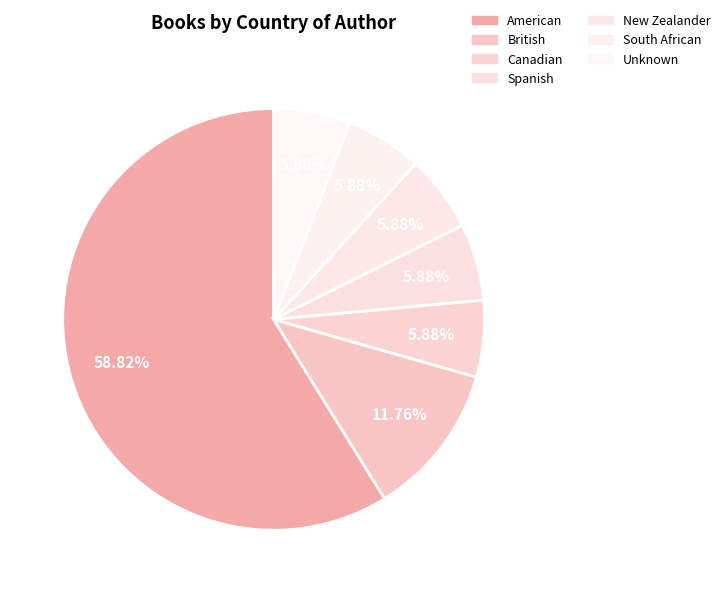

What percentage is NOT represented by New Zealander?

94.1%